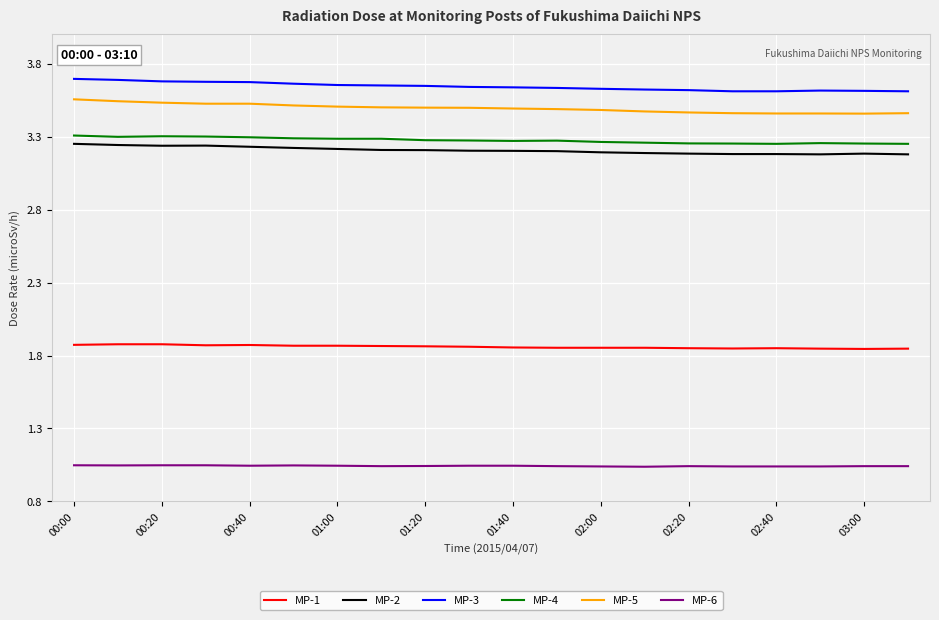

Which series has the largest total across all categories?

MP-3